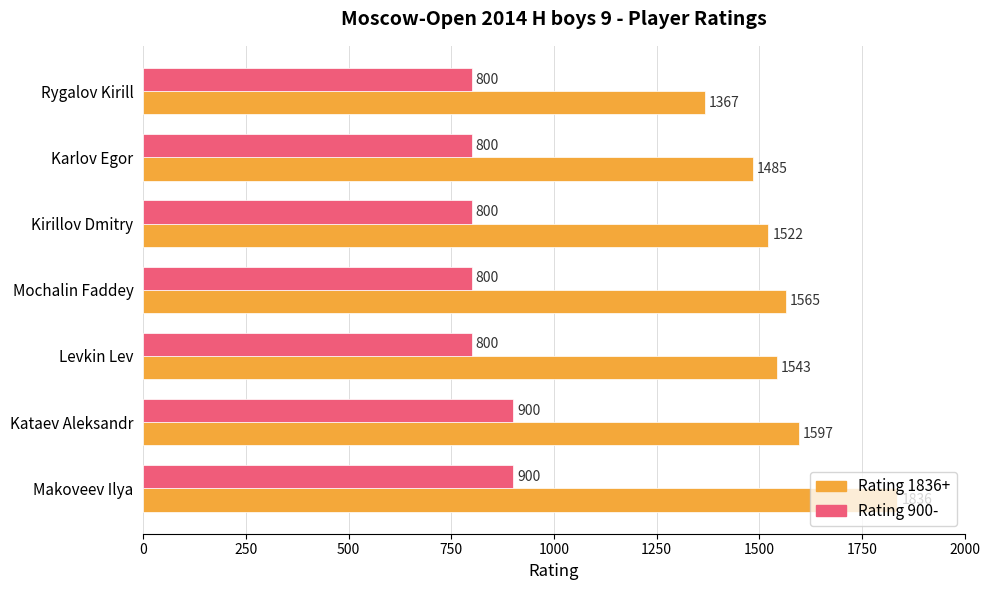

List the series in order of their peak value, lowest first.

Rating 900-, Rating 1836+